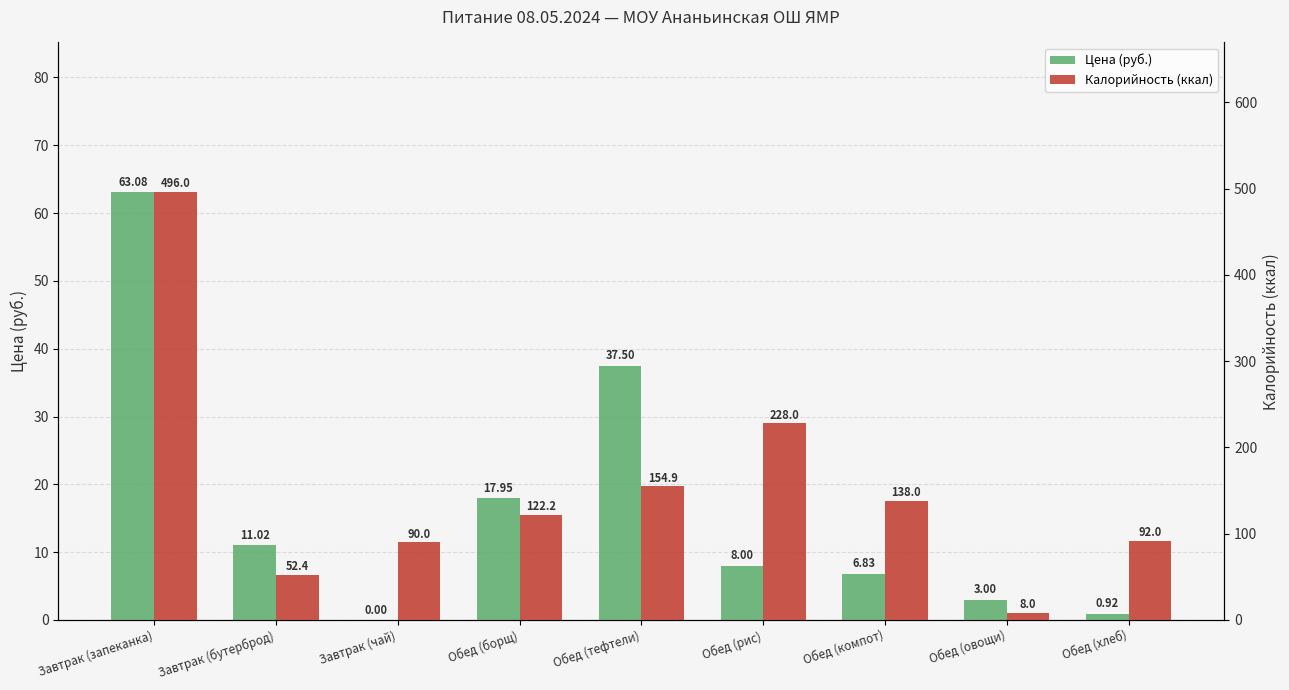

What is the average value of the Калорийность (ккал) series?

153.5